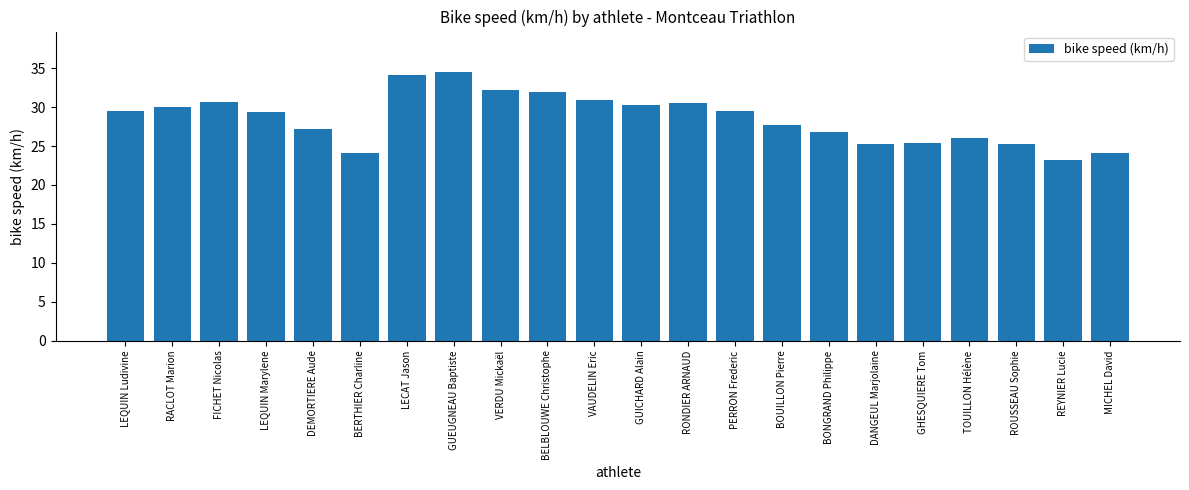

What is the label of the 14th bar from the left?

PERRON Frederic